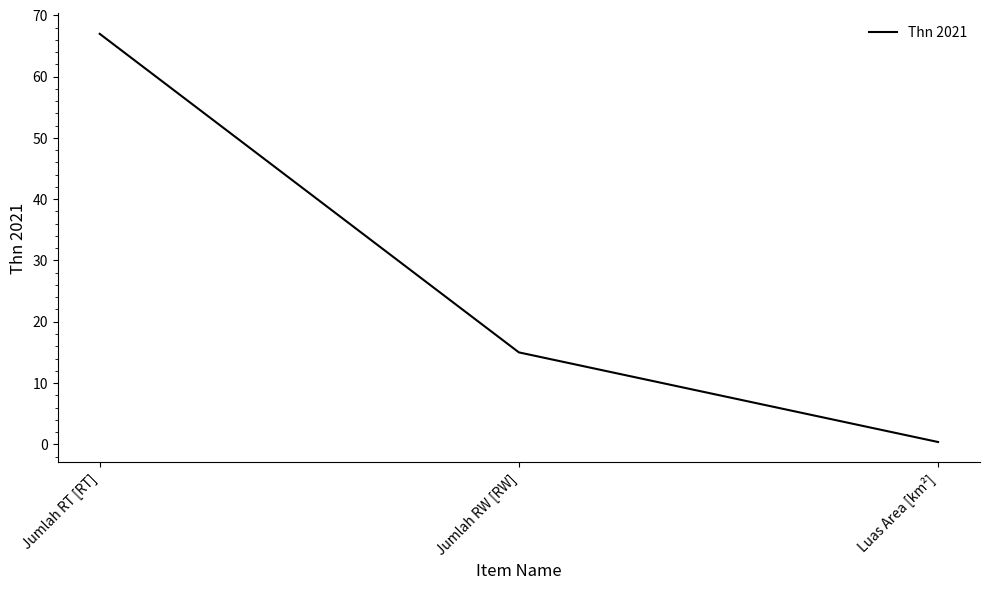

Rank the categories by value from highest to lowest.

Jumlah RT [RT], Jumlah RW [RW], Luas Area [km²]